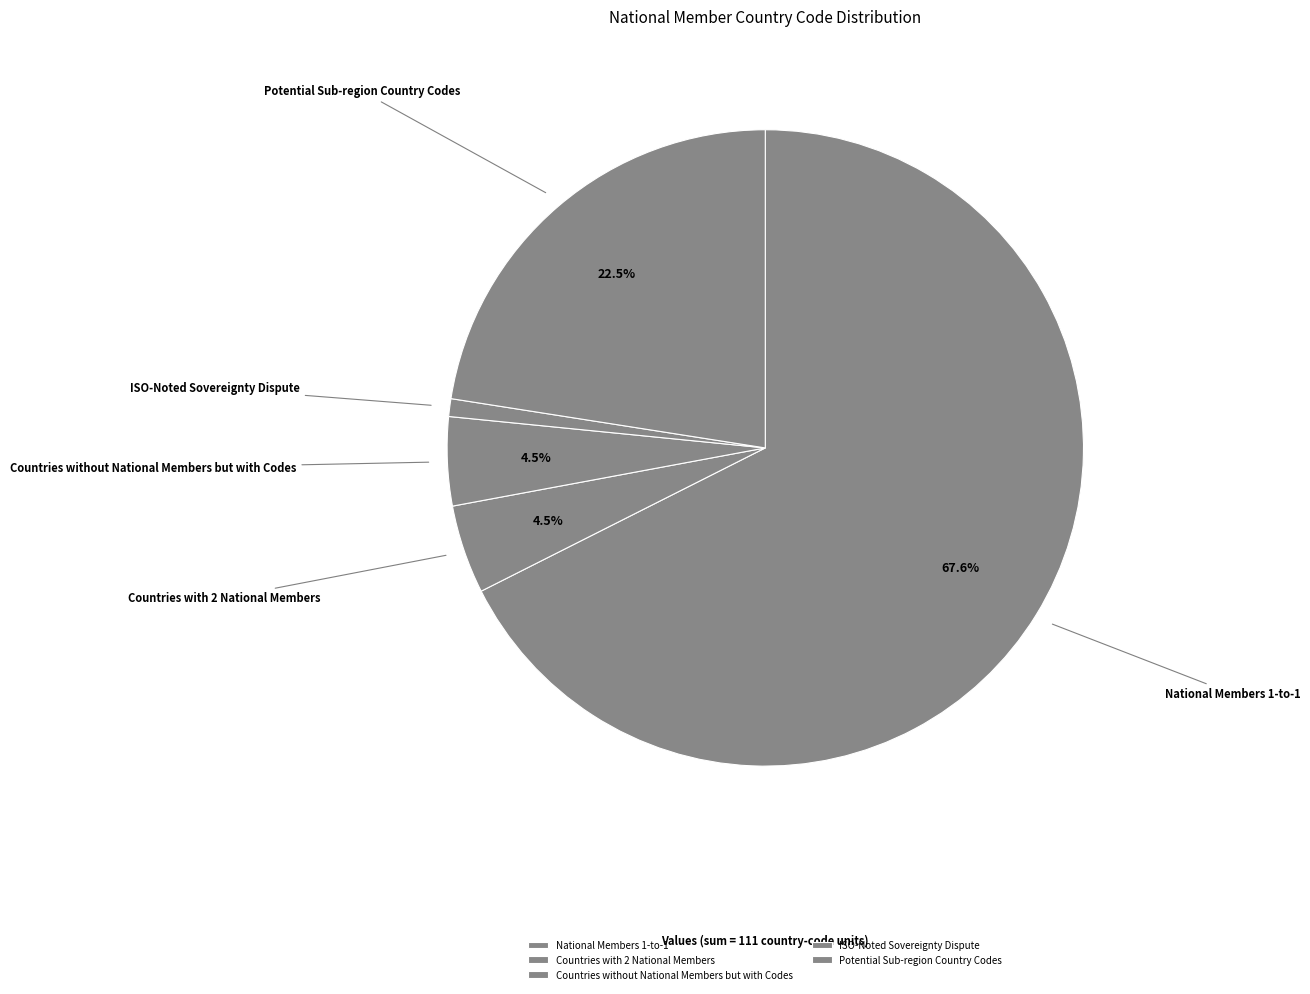

Count the number of slices in the pie.

5